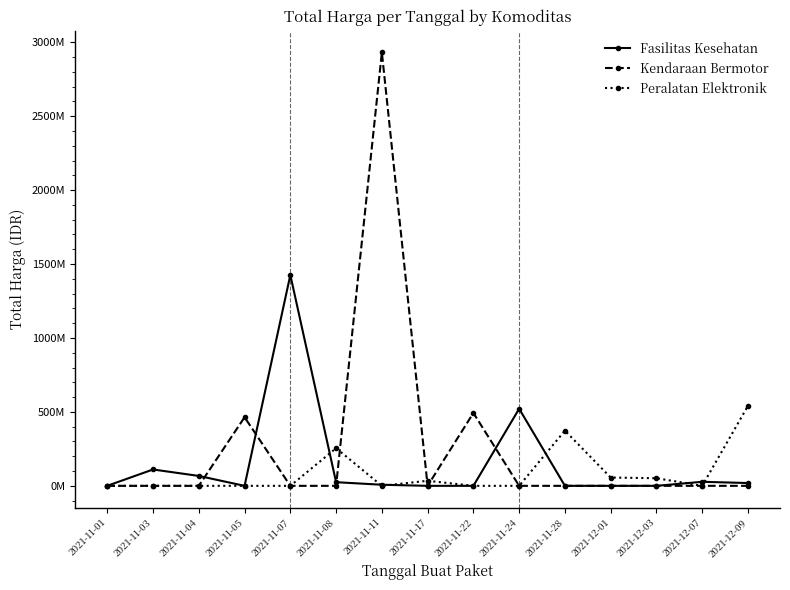

What is the total value across all series at 2021-12-01?

56152800